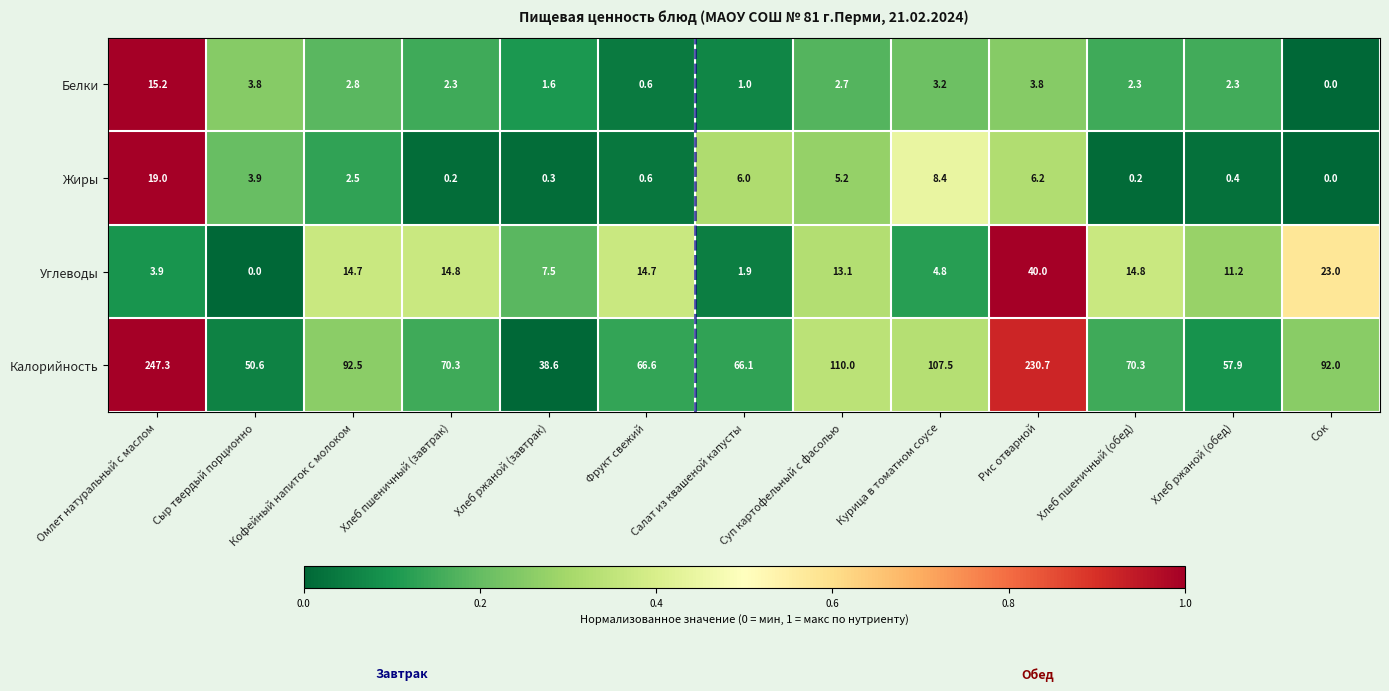

Is it true that Углеводы equals 1.4 at Омлет натуральный с маслом?

False